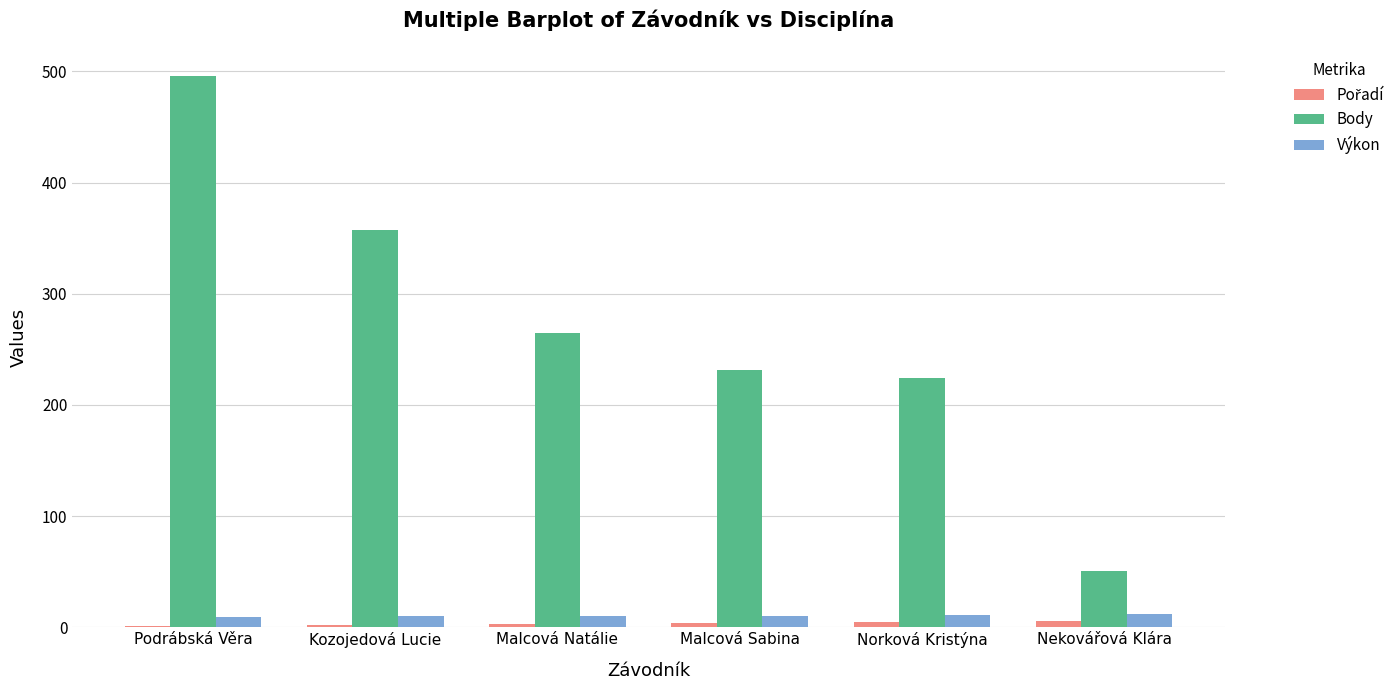

Read the Výkon value at Podrábská Věra.

9.3